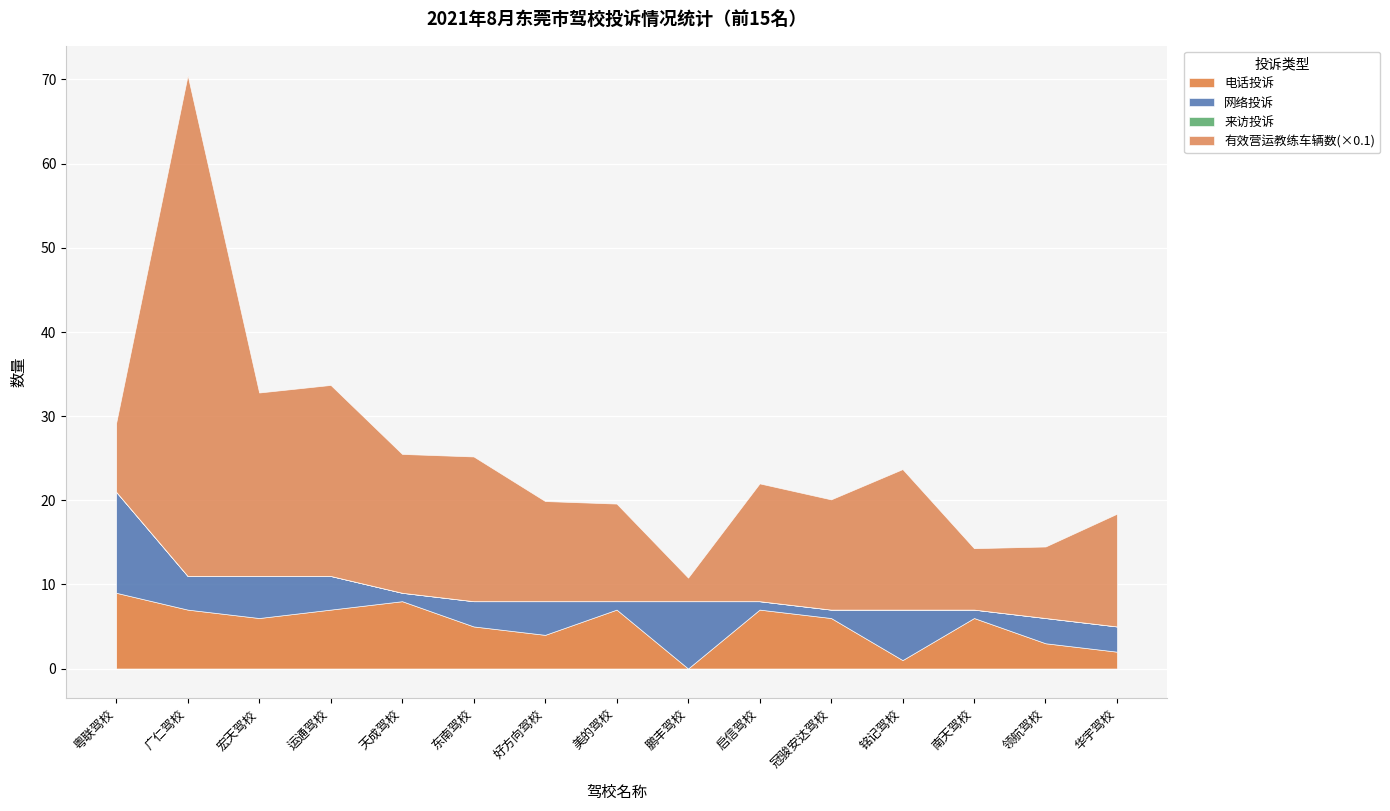

At which category does the chart reach its minimum across all series?

鹏丰驾校